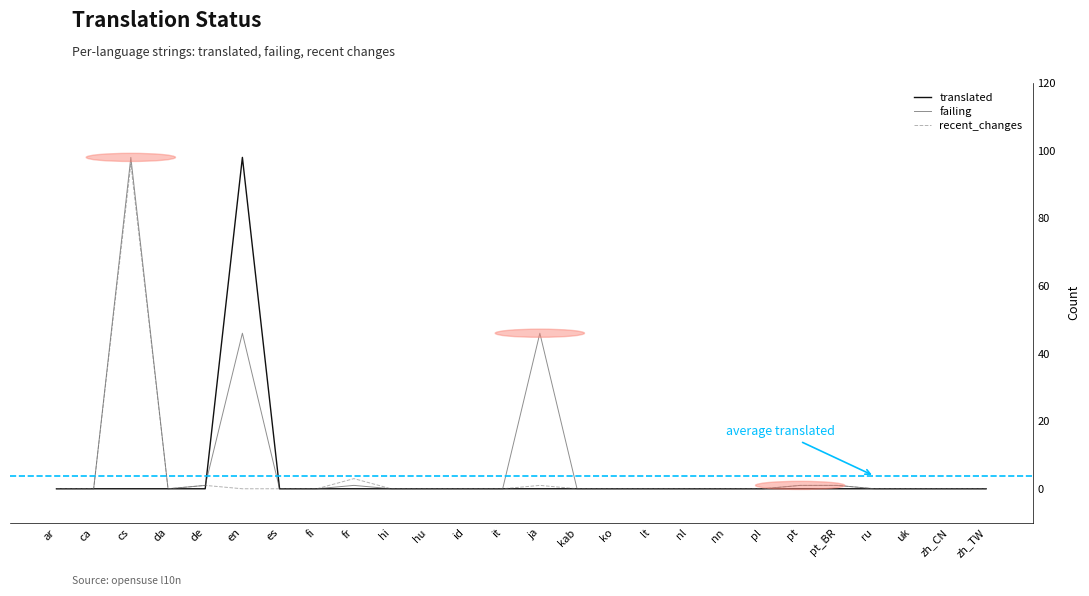

The translated series shows 0 at fi. True or false?

True